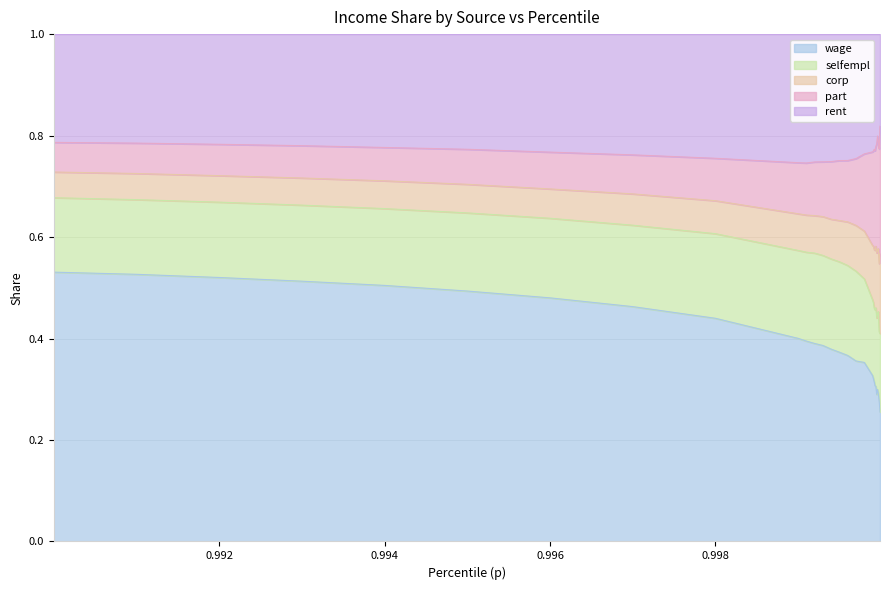

What are all the series names shown in the legend?

wage, selfempl, corp, part, rent